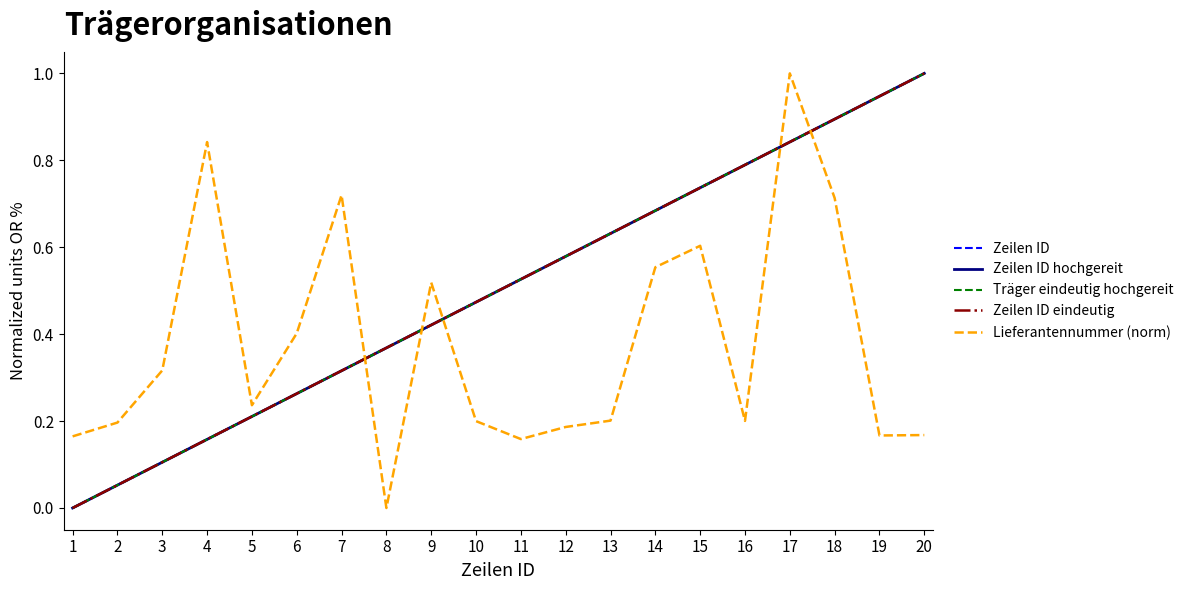

Which has a higher value, 20 or 18?

20